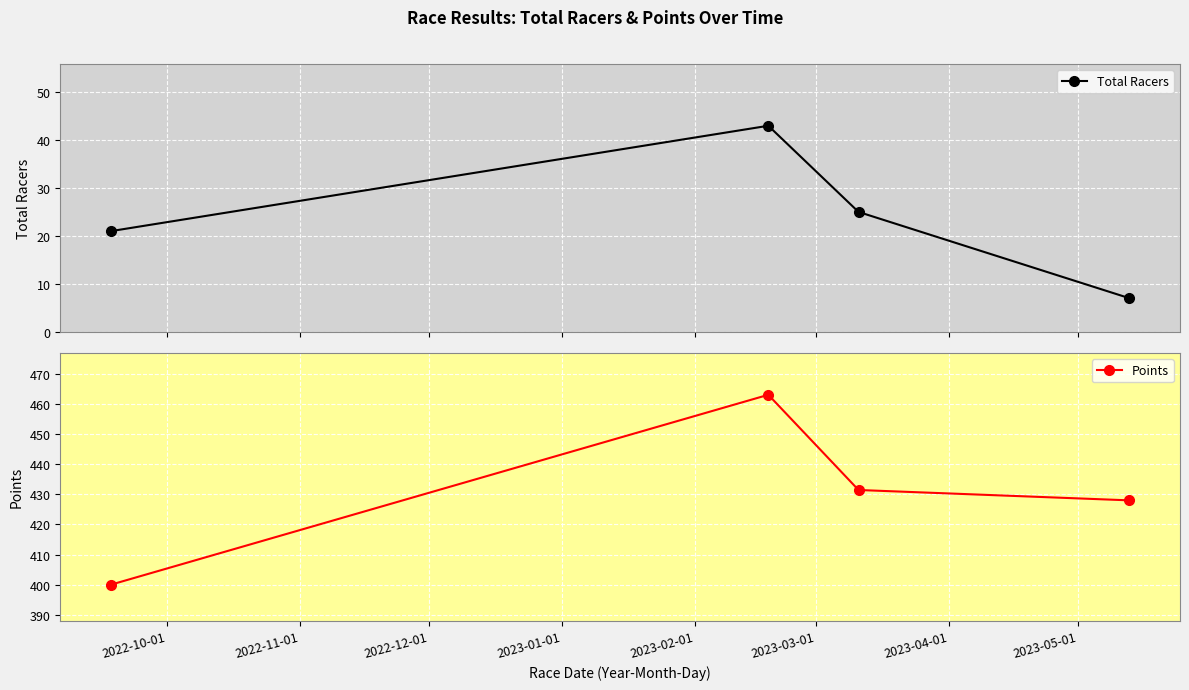

True or false: Total Racers and Points intersect in this chart.

False